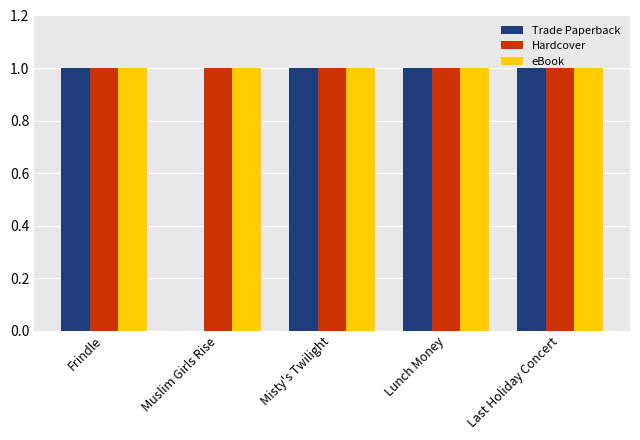

Are the bars grouped side by side (vs. stacked)?

Yes